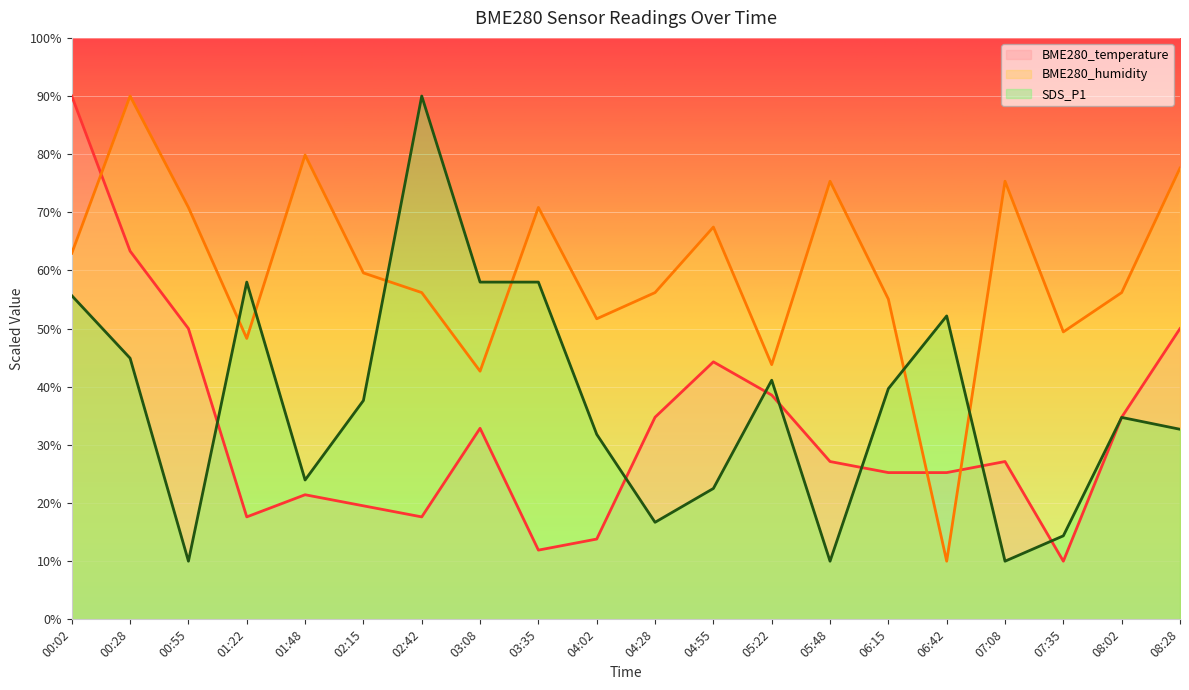

What are all the series names shown in the legend?

BME280_temperature, BME280_humidity, SDS_P1